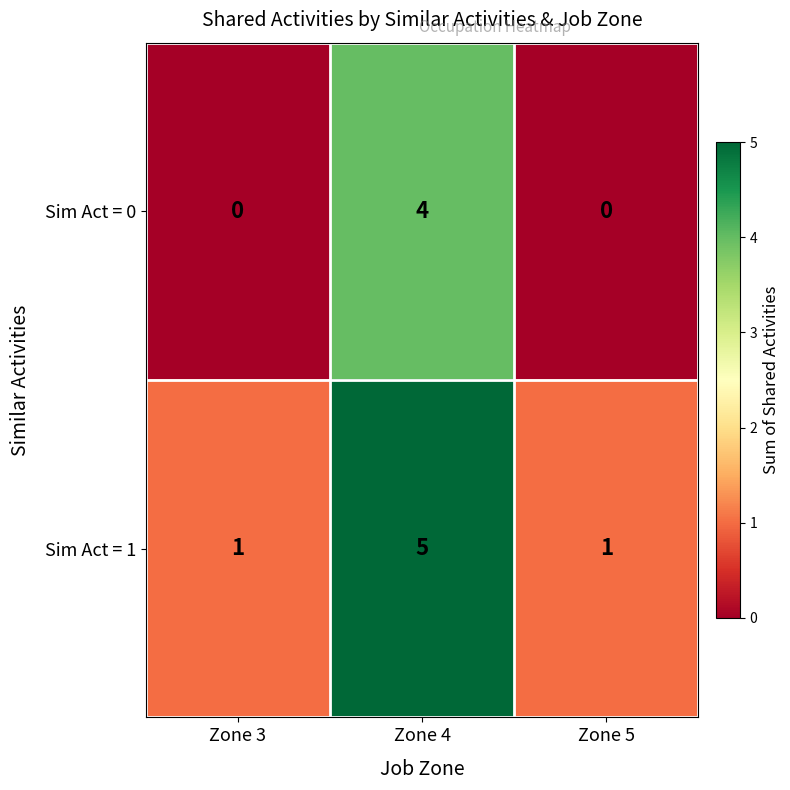

Which series has the largest total across all categories?

Sim Act = 1